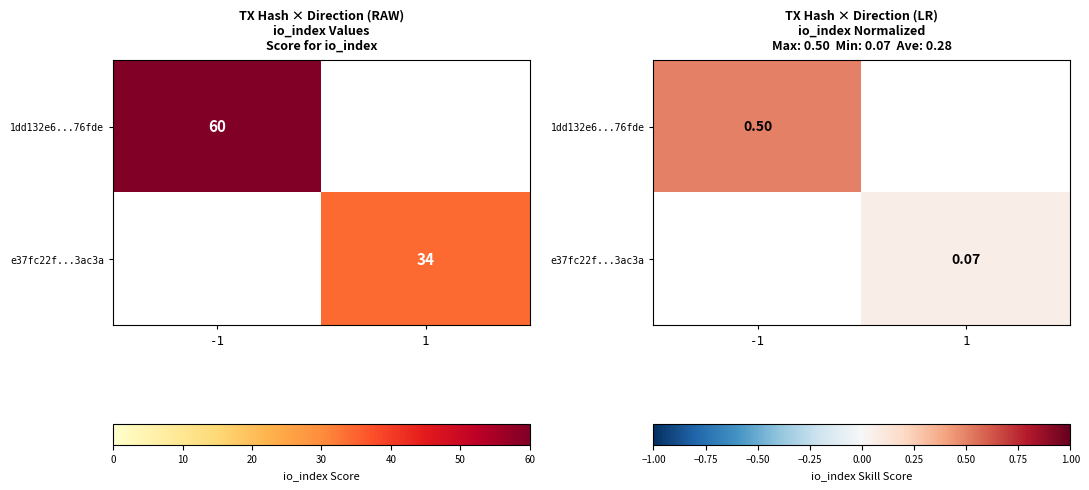

At which label is 1dd132e6...76fde closest to 0?

-1